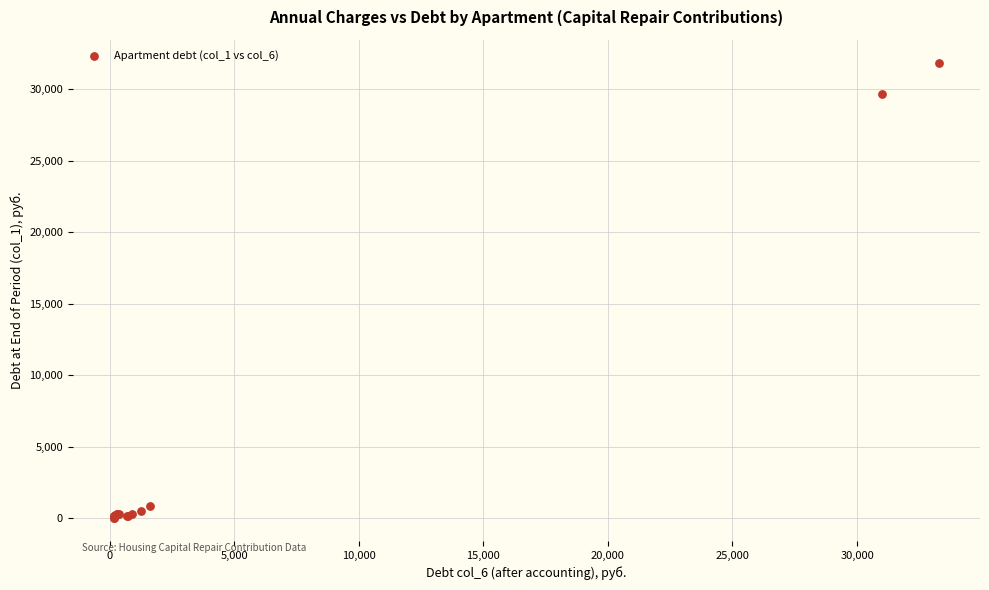

What Y value in the scatter plot is closest to 15935?

29690.5